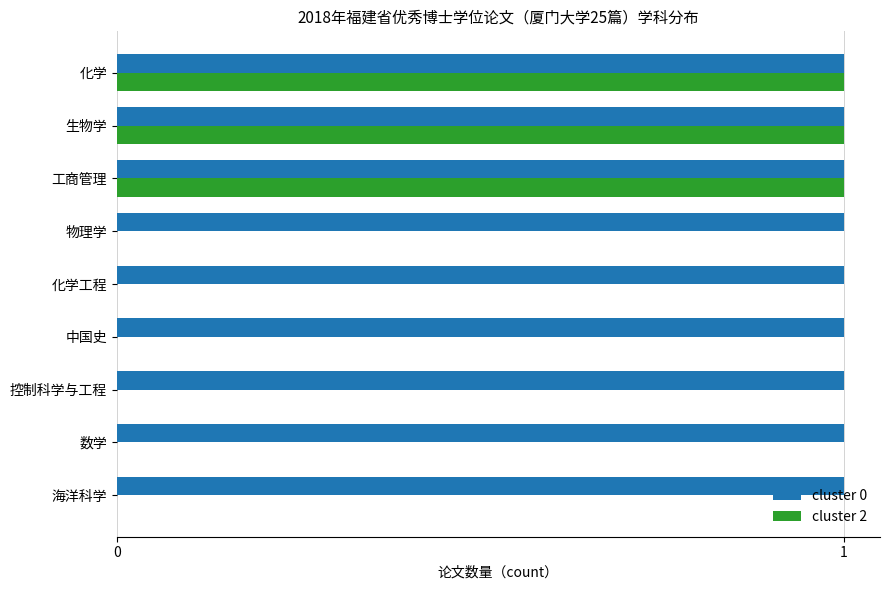

Which series has the largest total across all categories?

cluster 0